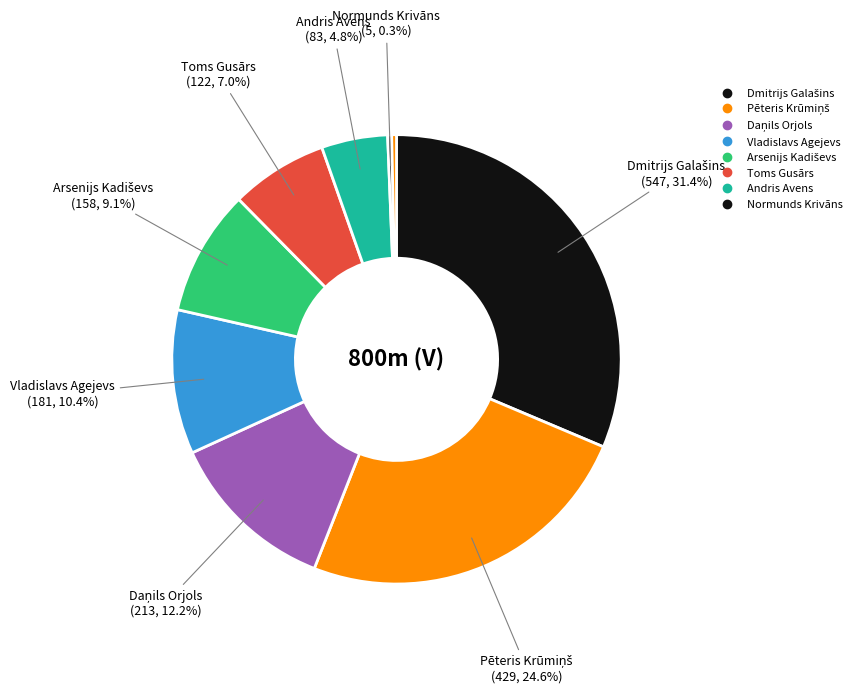

Count the number of slices in the pie.

9